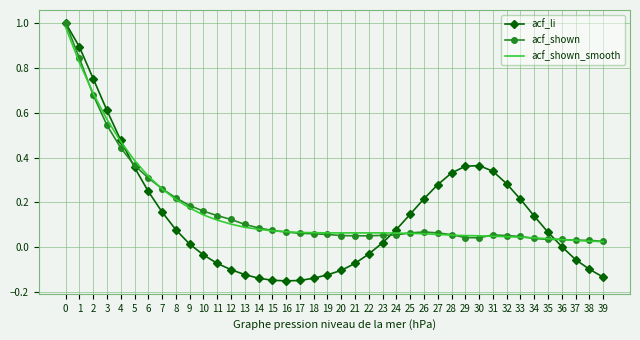

Which series changed the most between 10 and 28?

acf_li